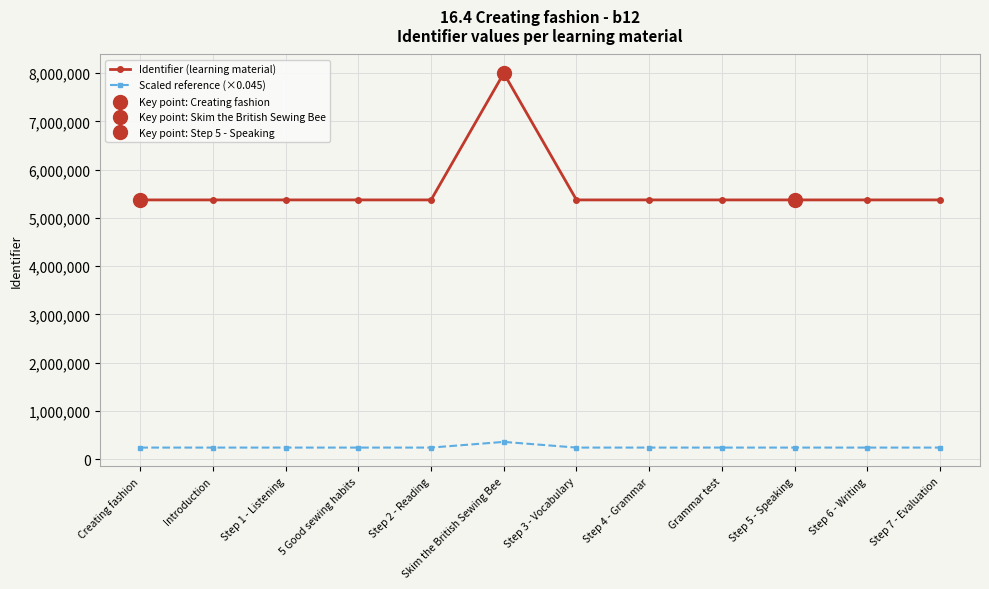

Which has a higher value, Grammar test or 5 Good sewing habits?

Grammar test